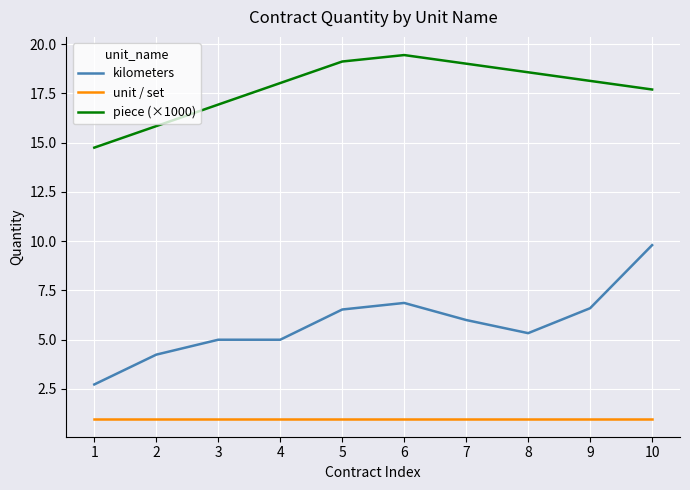

What is the total value across all series at 2?

21.1